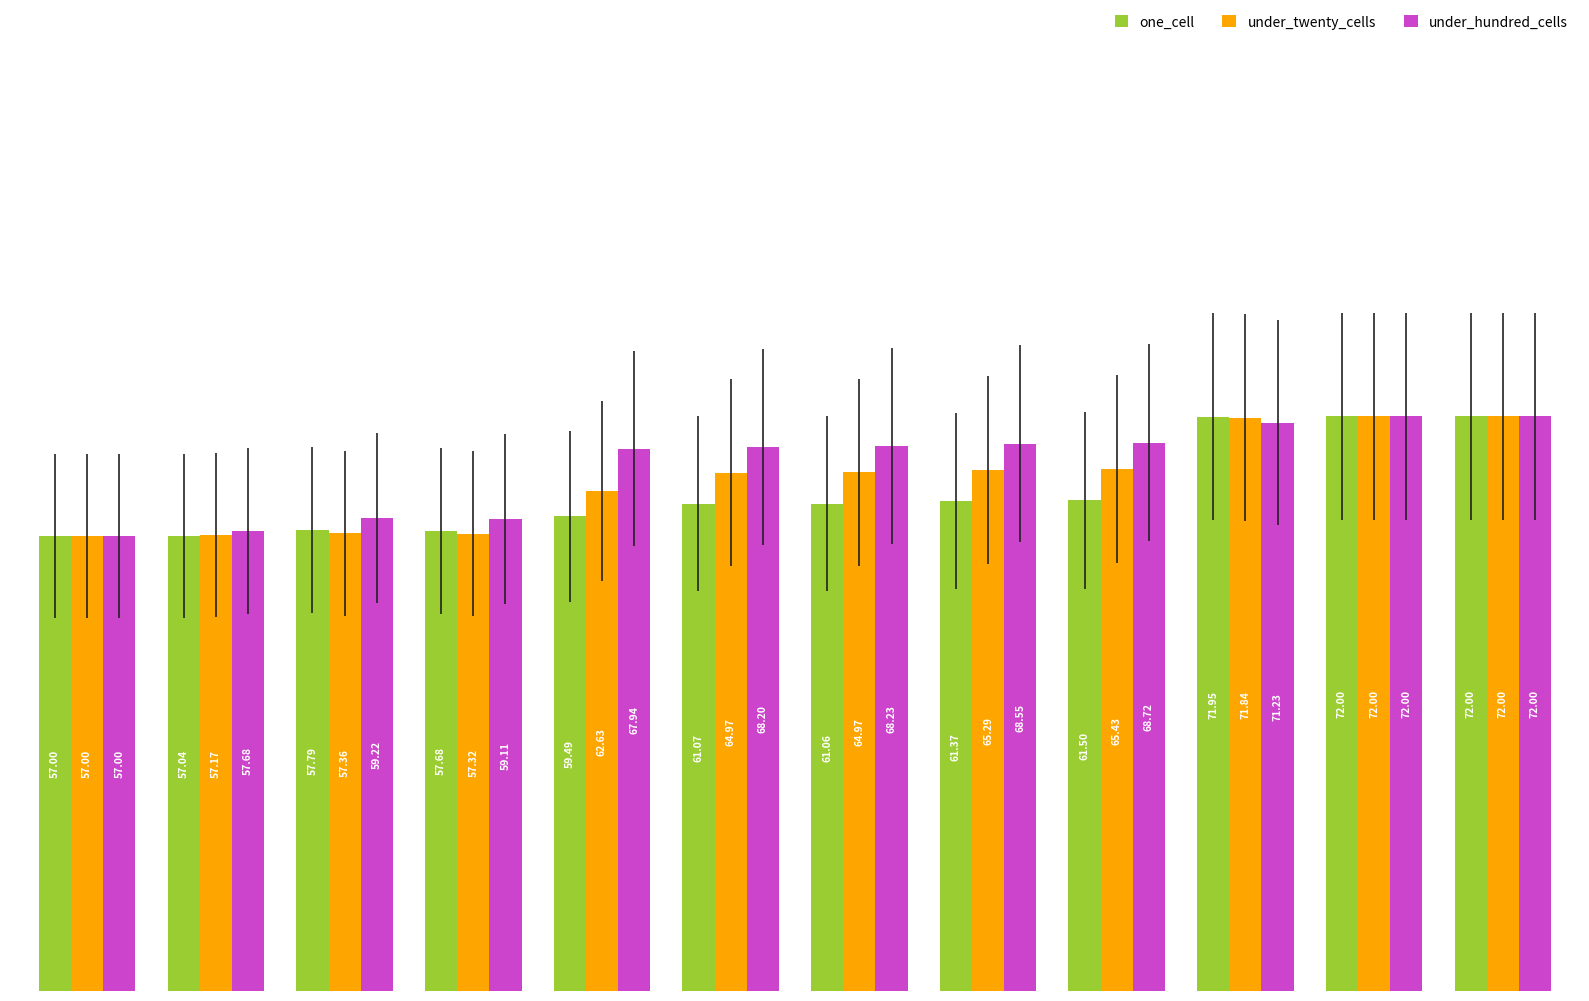

Which series has the largest total across all categories?

under_hundred_cells